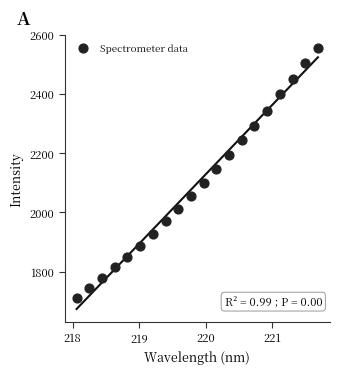

What Y value in the scatter plot is closest to 2133?

2145.1